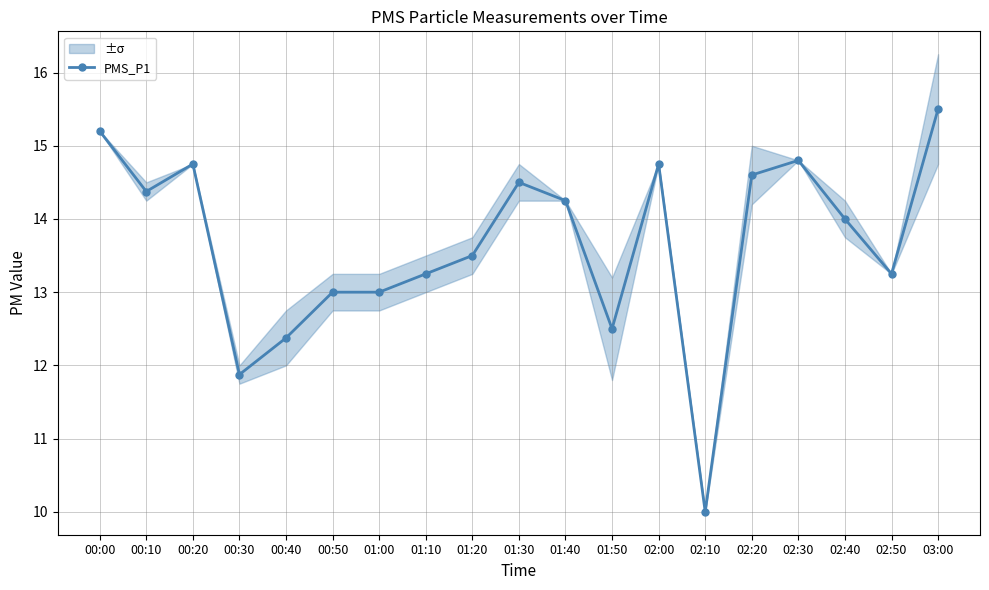

What is the difference between the second highest and minimum values?

5.2